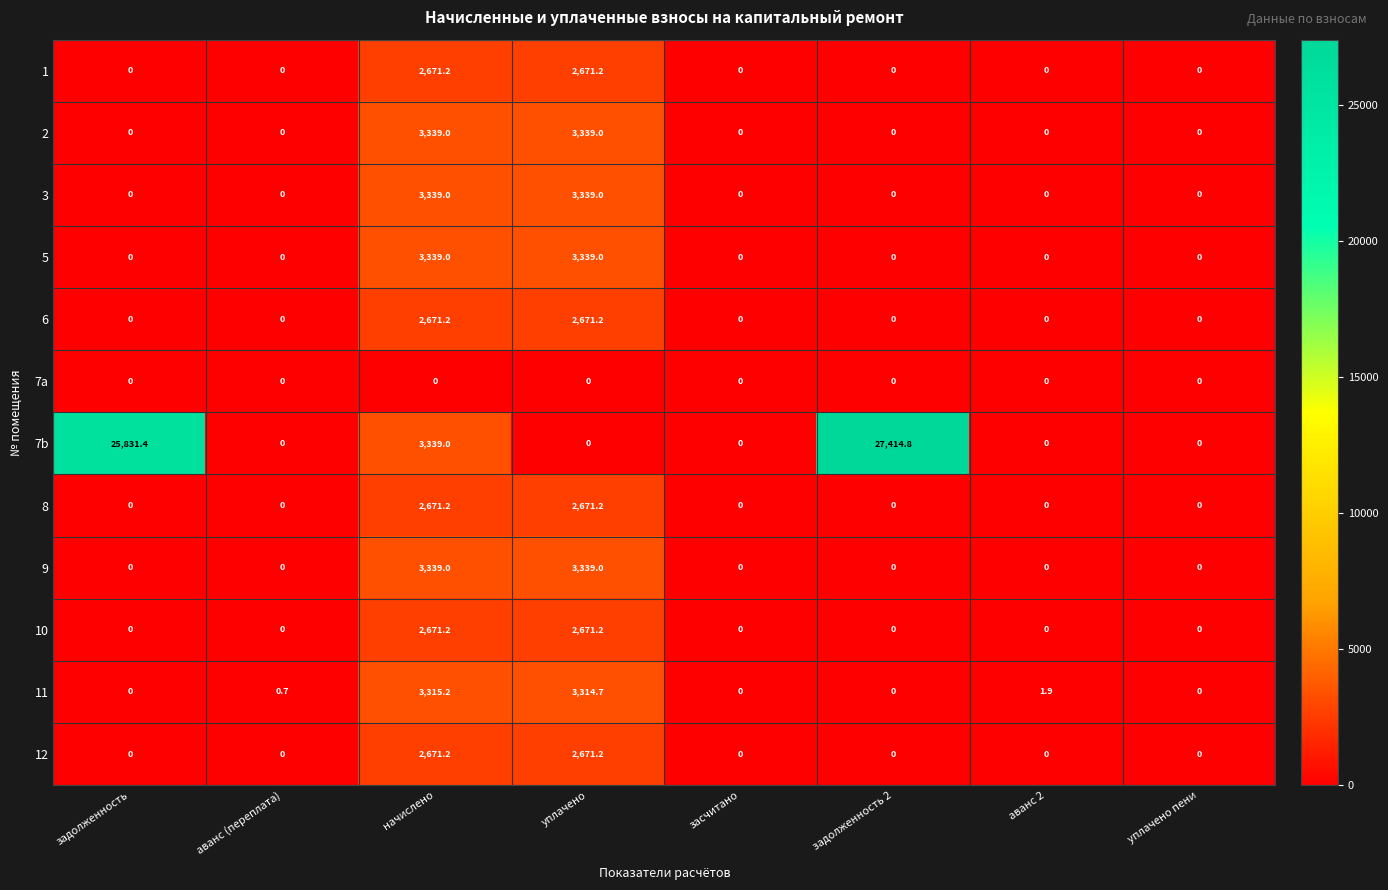

Is it true that 9 equals 3339.0 at уплачено?

True